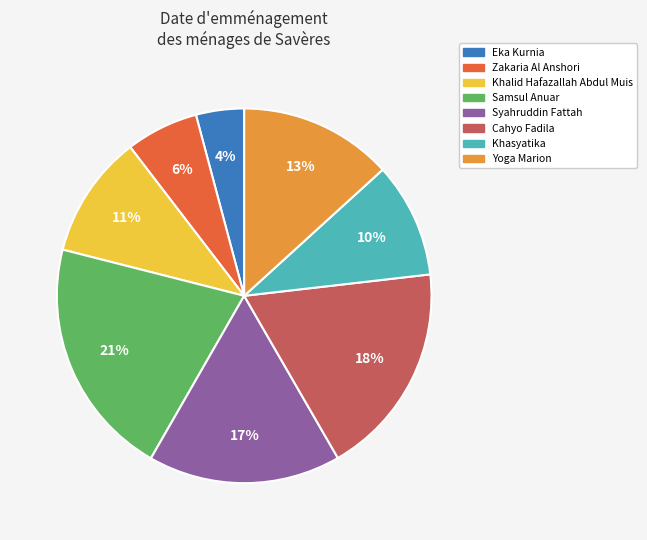

What is the smallest slice in the pie chart?

Eka Kurnia